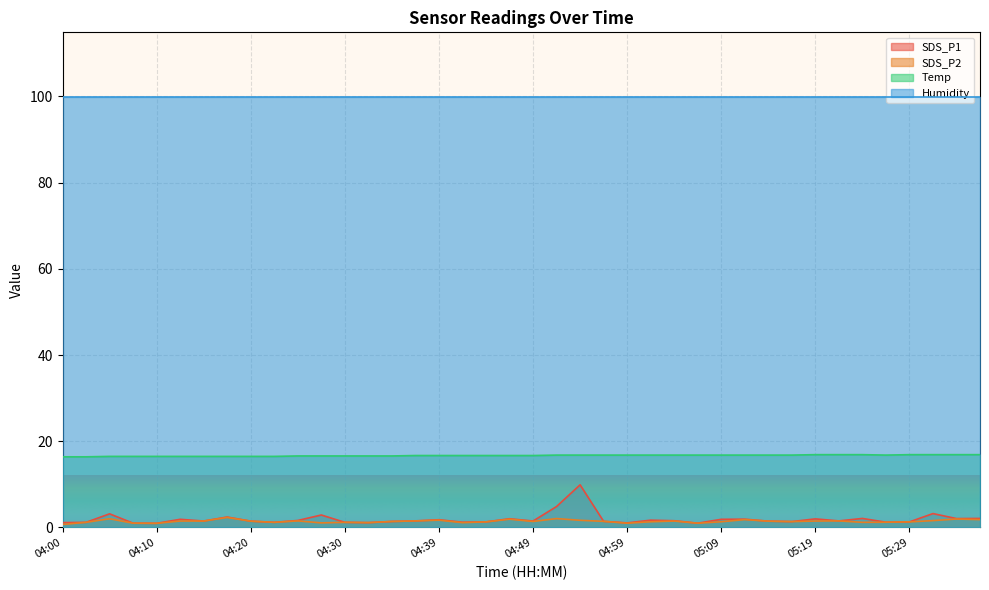

At which label is SDS_P2 closest to 1?

04:08